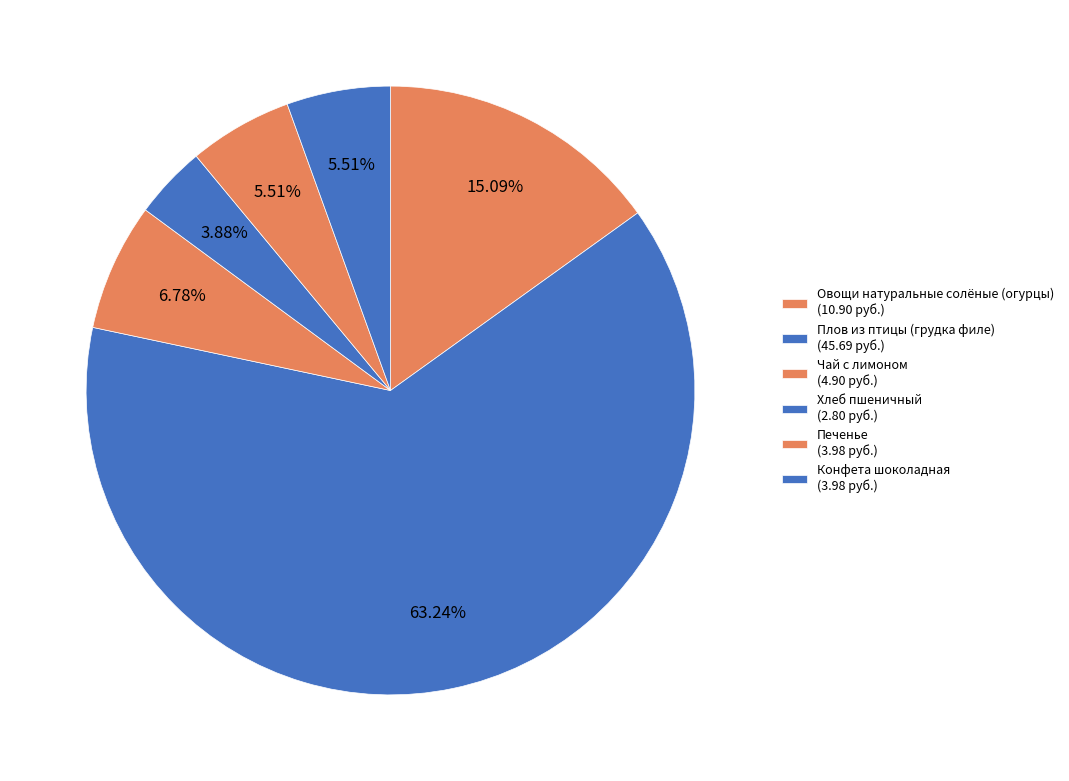

What percentage is the Печенье slice, to the nearest percent?

6%